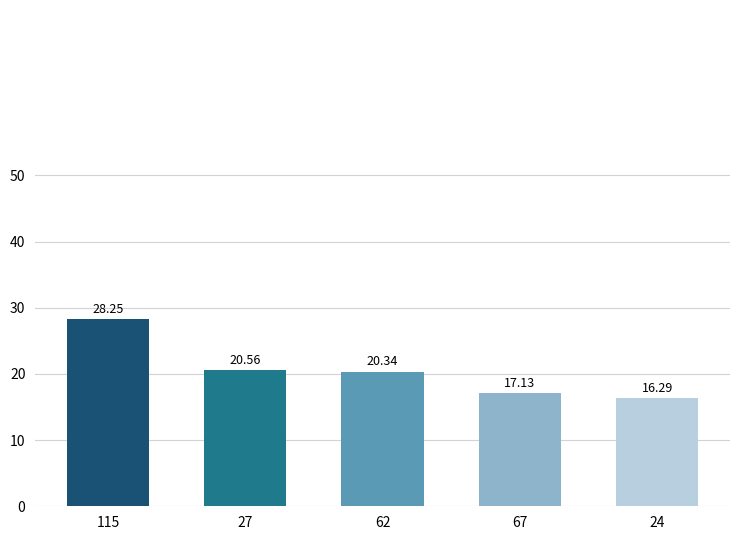

Rank the categories by value from highest to lowest.

115, 27, 62, 67, 24